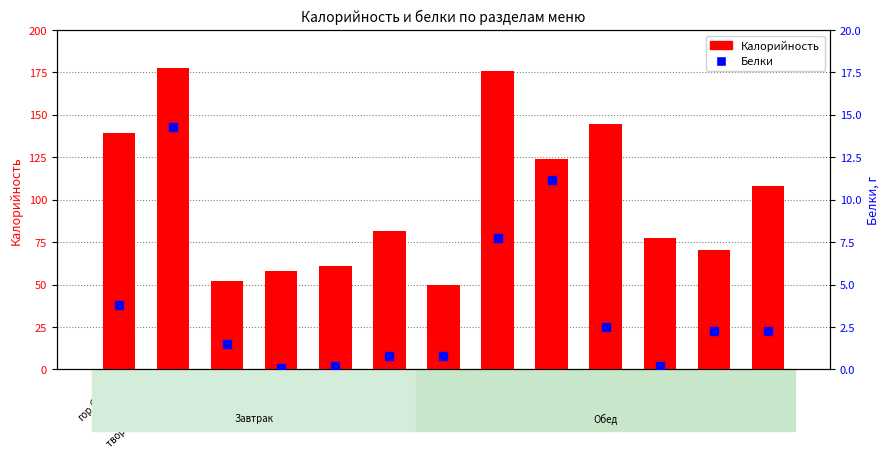

Is the value of Белки at гарнир greater than the value of Калорийность at закуска?

No